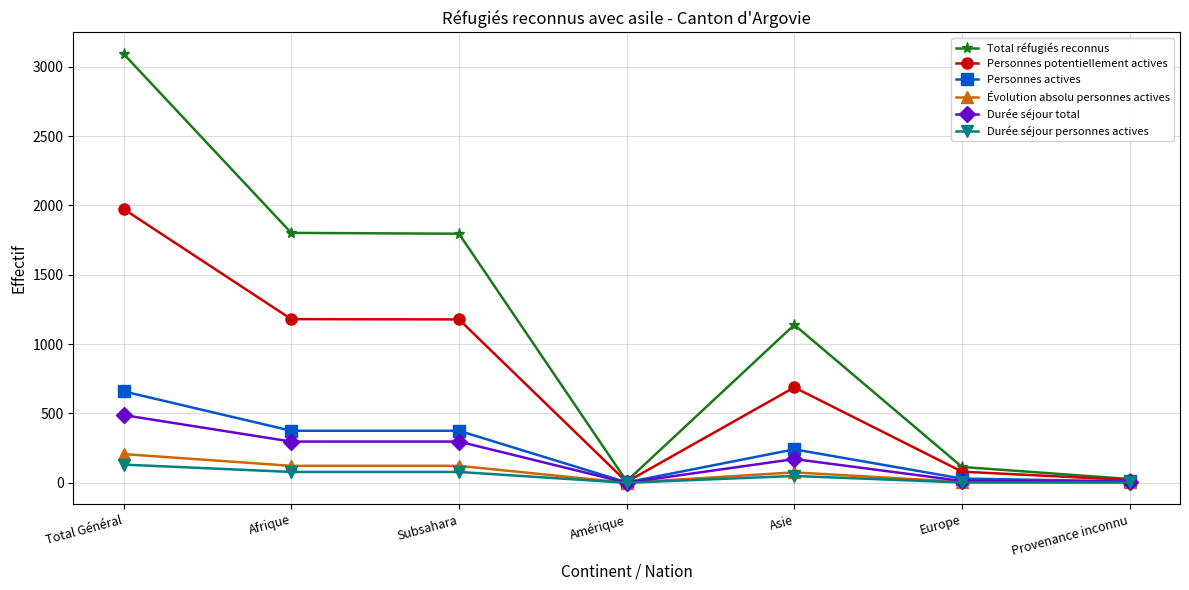

What are all the series names shown in the legend?

Total réfugiés reconnus, Personnes potentiellement actives, Personnes actives, Évolution absolu personnes actives, Durée séjour total, Durée séjour personnes actives